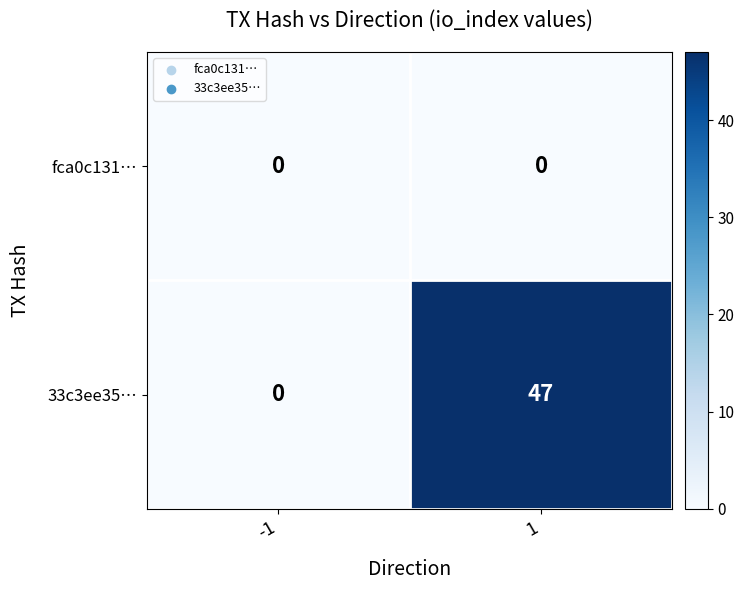

Reading left to right, list all the values displayed in this chart.

fca0c131…: -1=0	1=0
33c3ee35…: -1=0	1=47